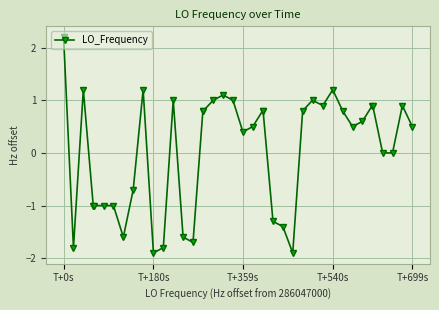

What is the sum of all values?

2.1